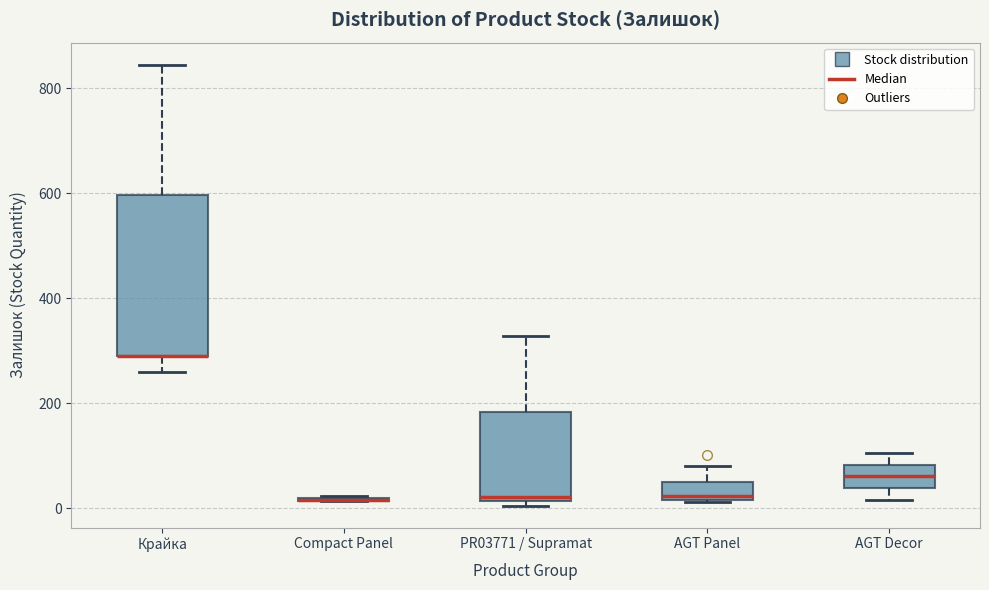

Reading left to right, transcribe this box plot: for each box, give where its median line is, the range the box spans, and where its two whiskers end, as read against the y-axis. The values are not printed on the chart, so give them approximately, as read against the axis.

Крайка: median 300 (drawn on the box's lower edge), box 280 to 600, whiskers 260 to 840
Compact Panel: box collapsed to a line at 20, whiskers 20 to 20
PR03771 / Supramat: median 20 (just above the box's lower edge), box 20 to 180, whiskers 0 to 320
AGT Panel: median 20 (just above the box's lower edge), box 20 to 60, whiskers 20 to 80
AGT Decor: median 60, box 40 to 80, whiskers 20 to 100